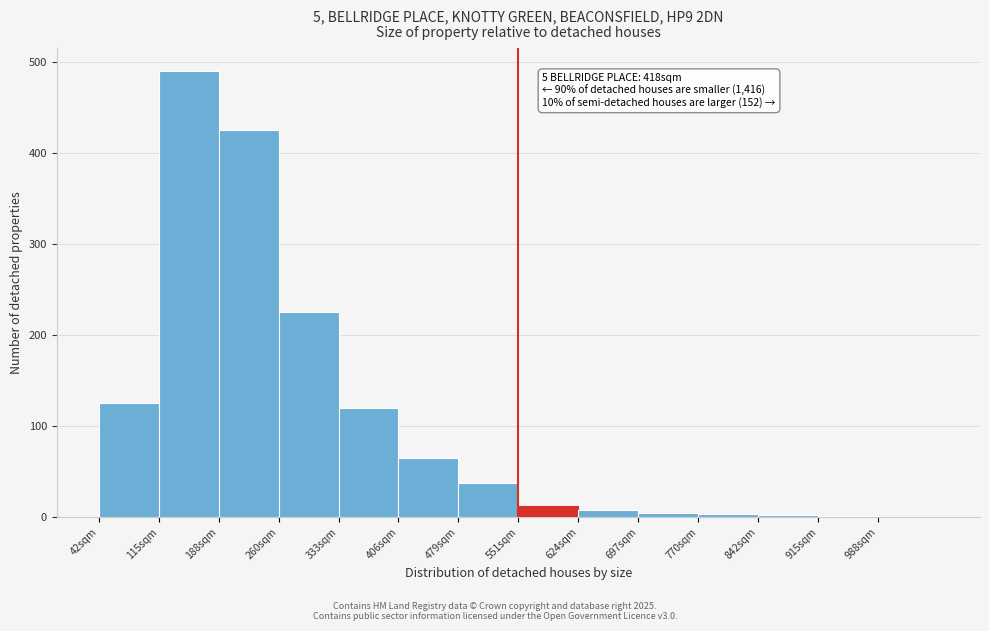

At which label is the value closest to 245?

260sqm